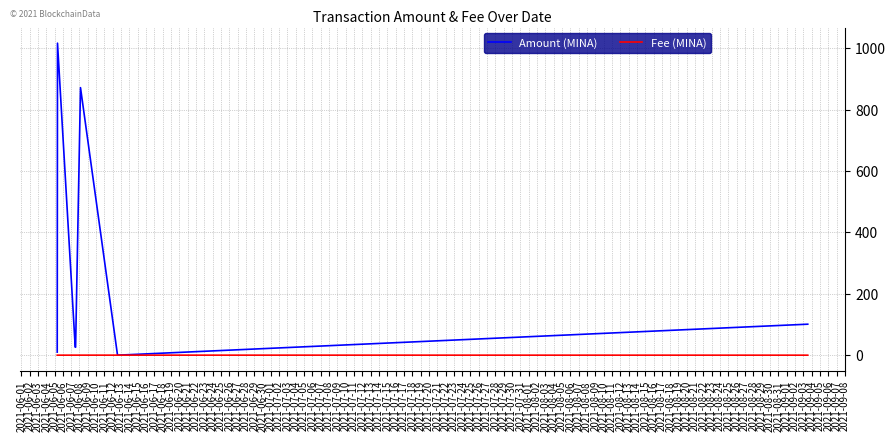

What is the average value of the Fee (MINA) series?

0.1